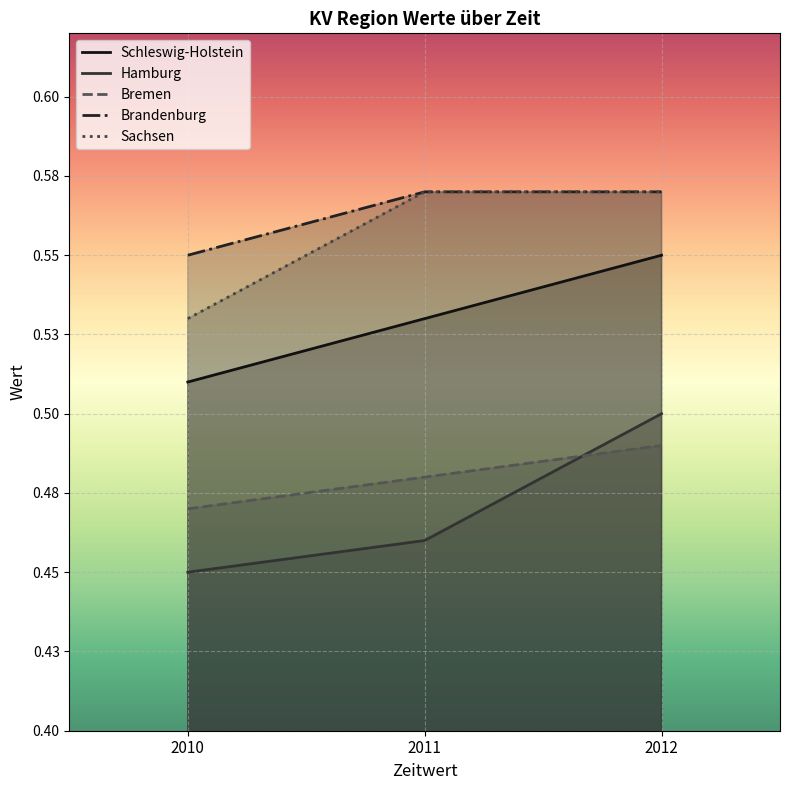

Reading left to right, what are all the values shown in this chart?

Schleswig-Holstein: 2010=0.5	2011=0.5	2012=0.6
Hamburg: 2010=0.5	2011=0.5	2012=0.5
Bremen: 2010=0.5	2011=0.5	2012=0.5
Brandenburg: 2010=0.6	2011=0.6	2012=0.6
Sachsen: 2010=0.5	2011=0.6	2012=0.6